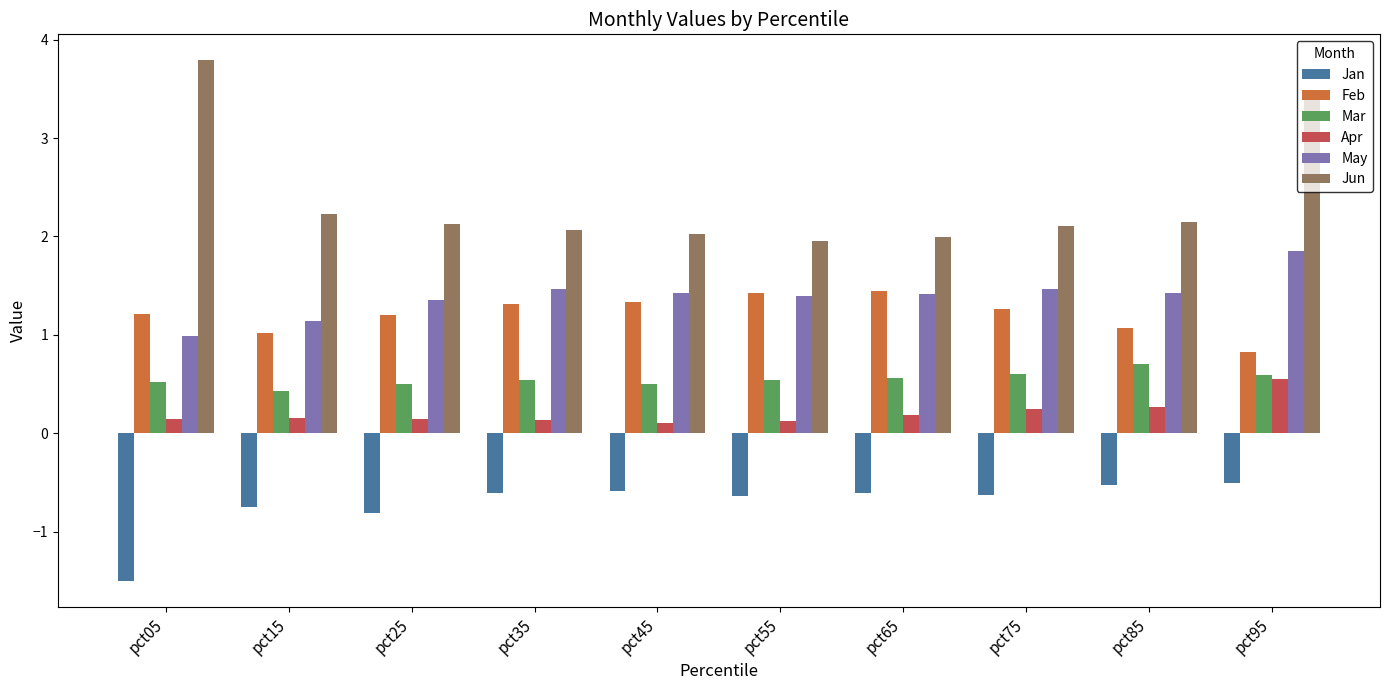

What is the spread (max minus min) of values at pct65?

2.6